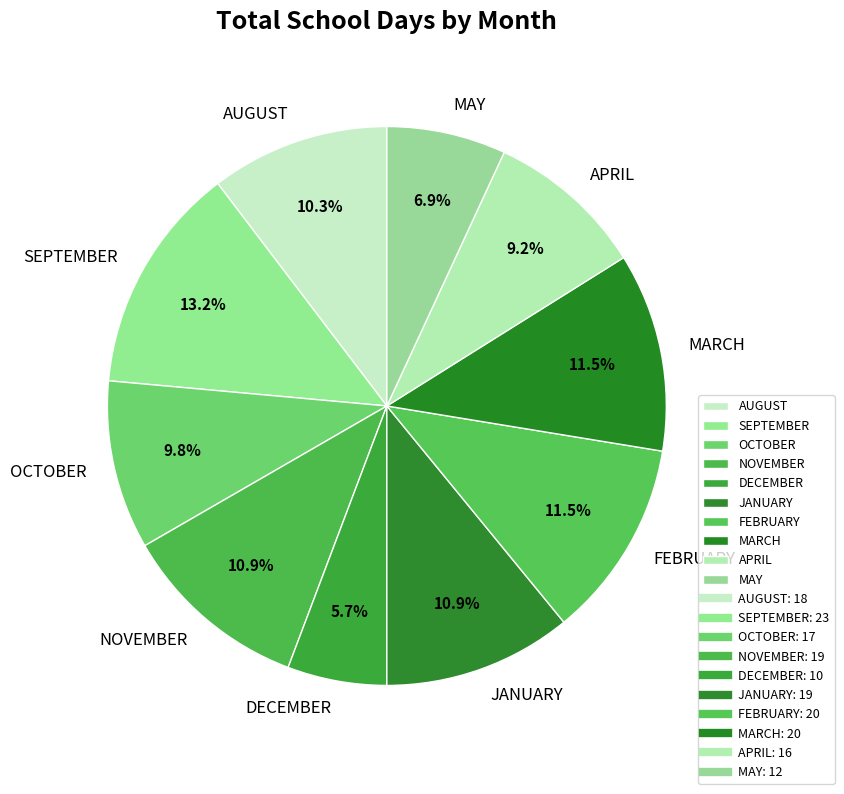

Approximately how many times larger is the value at JANUARY compared to OCTOBER?

1.1